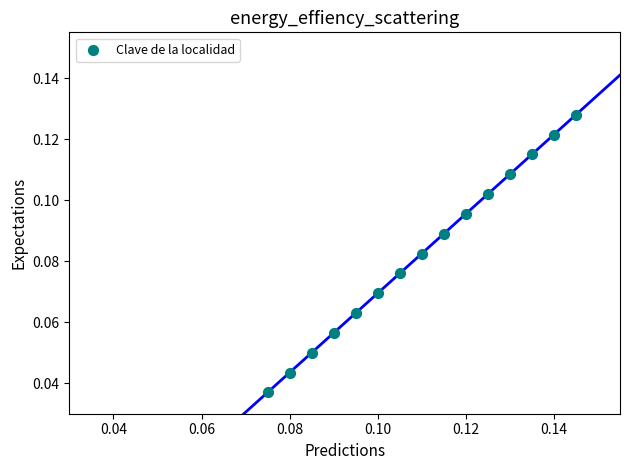

How many points are shown in the scatter plot?

15